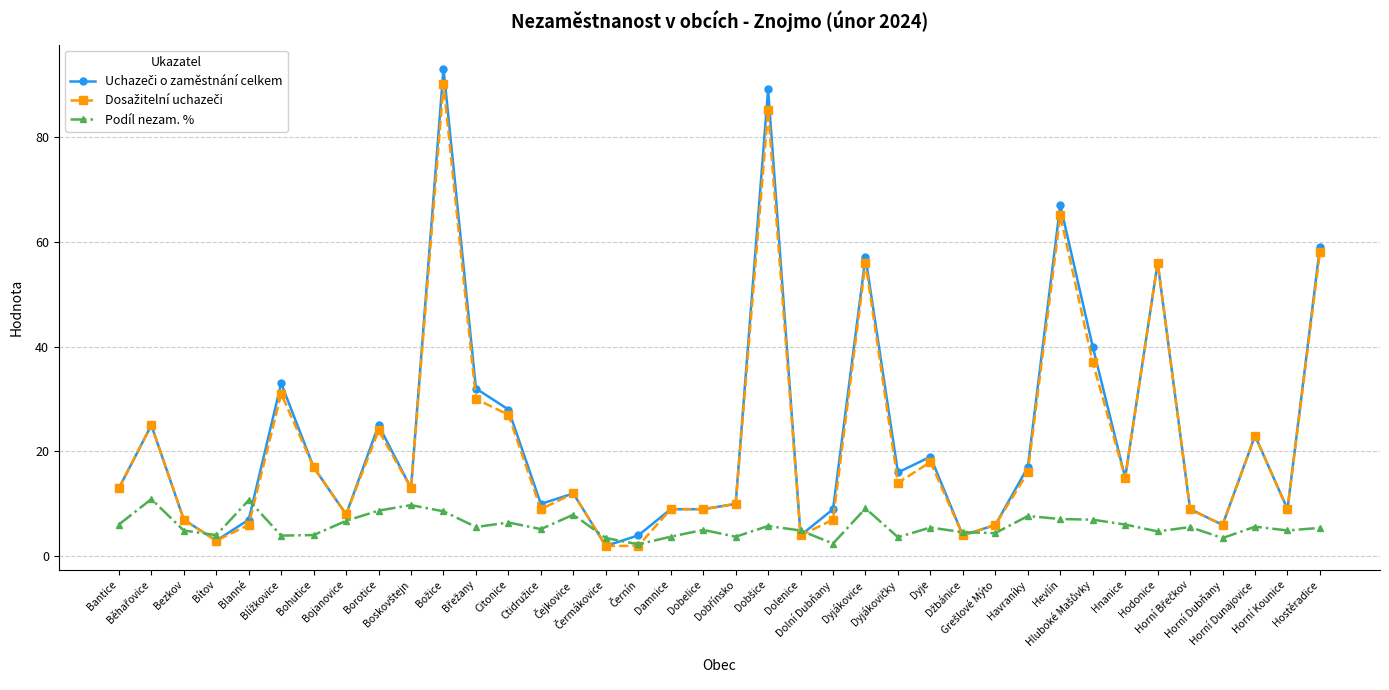

True or false: Podíl nezam. % has more than 0 interior local peaks.

True